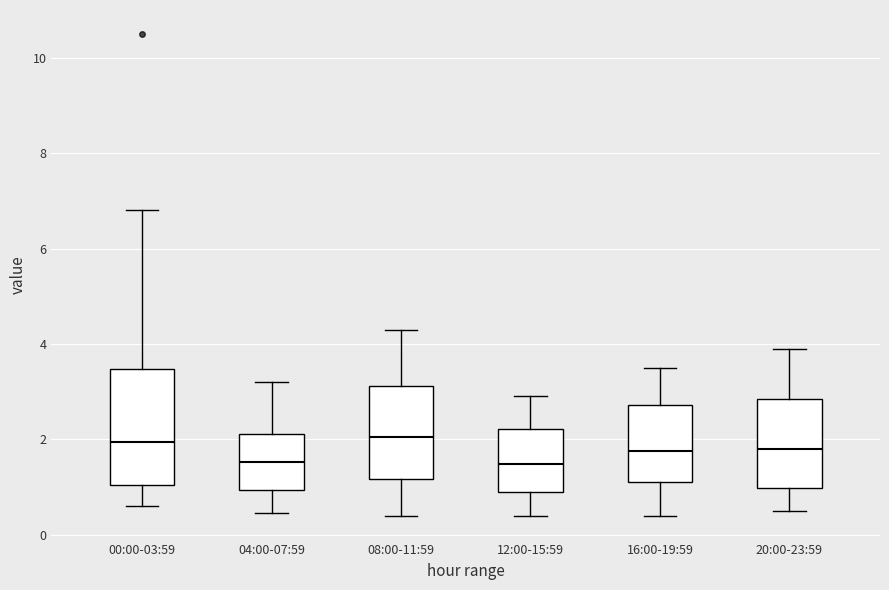

Reading left to right, transcribe this box plot: for each box, give where its median line is, the range the box spans, and where its two whiskers end, as read against the y-axis. The values are not printed on the chart, so give them approximately, as read against the axis.

00:00-03:59: median 2.0, box 1.0 to 3.4, whiskers 0.6 to 6.8
04:00-07:59: median 1.6, box 1.0 to 2.2, whiskers 0.4 to 3.2
08:00-11:59: median 2.0, box 1.2 to 3.2, whiskers 0.4 to 4.4
12:00-15:59: median 1.4, box 0.8 to 2.2, whiskers 0.4 to 3.0
16:00-19:59: median 1.8, box 1.2 to 2.8, whiskers 0.4 to 3.6
20:00-23:59: median 1.8, box 1.0 to 2.8, whiskers 0.6 to 4.0